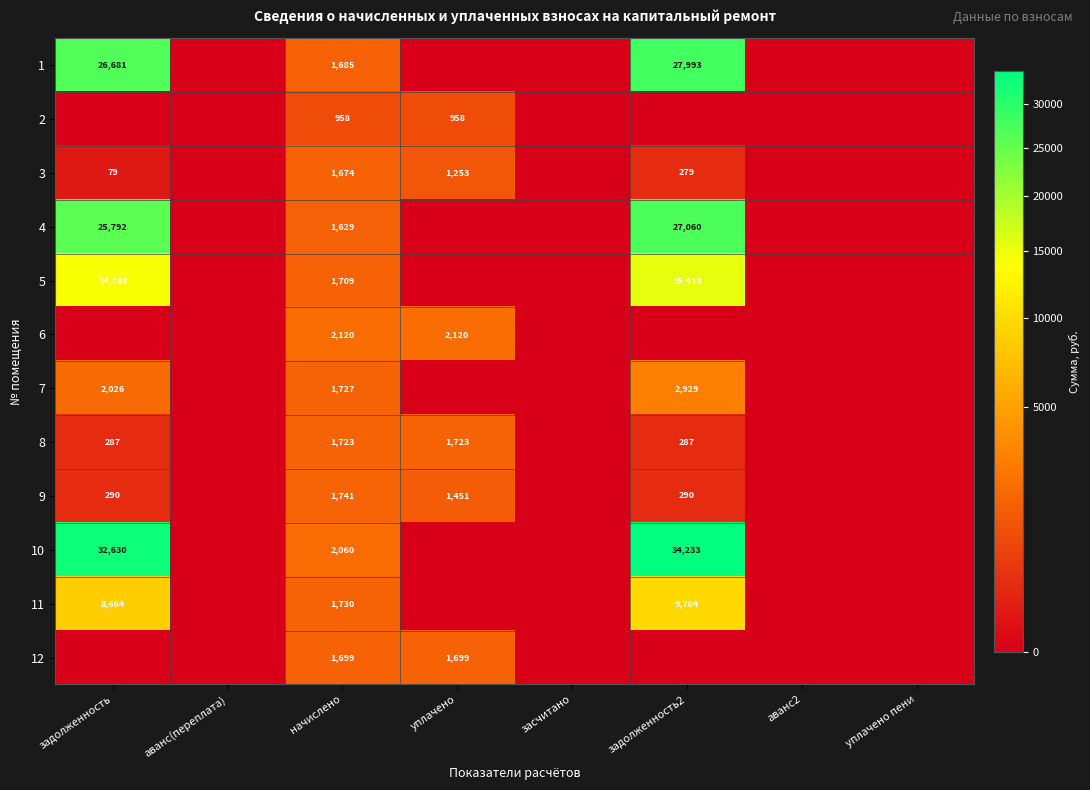

Which label corresponds to the largest value in the chart?

задолженность2